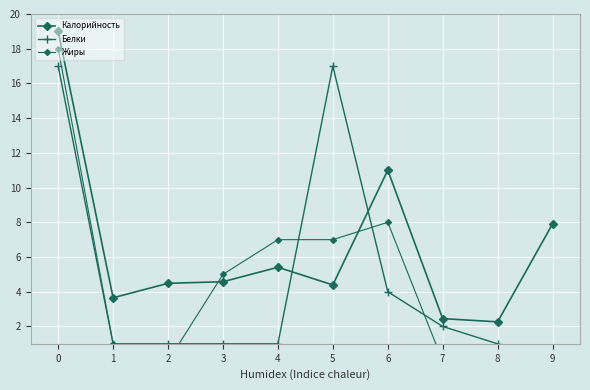

What is the difference between the maximum and second lowest values in the Белки series?

16.0